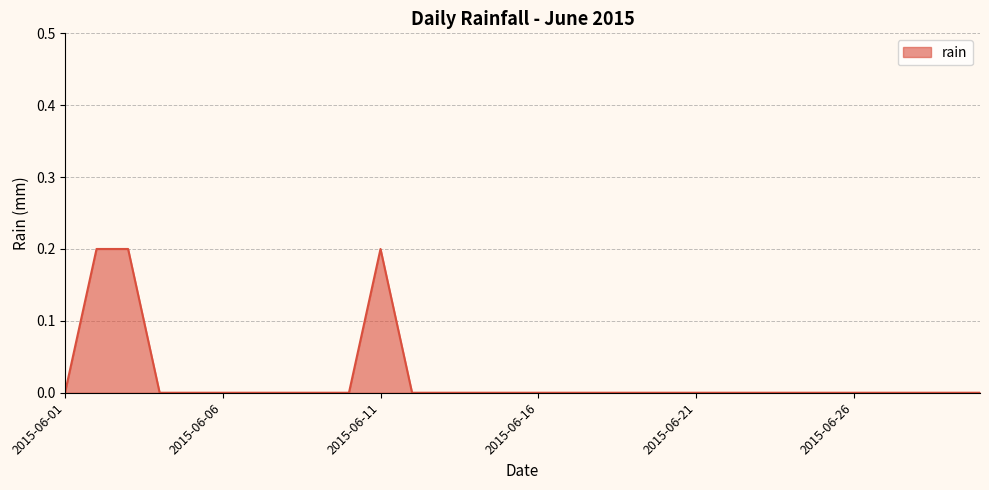

What is the greatest value displayed?

0.2